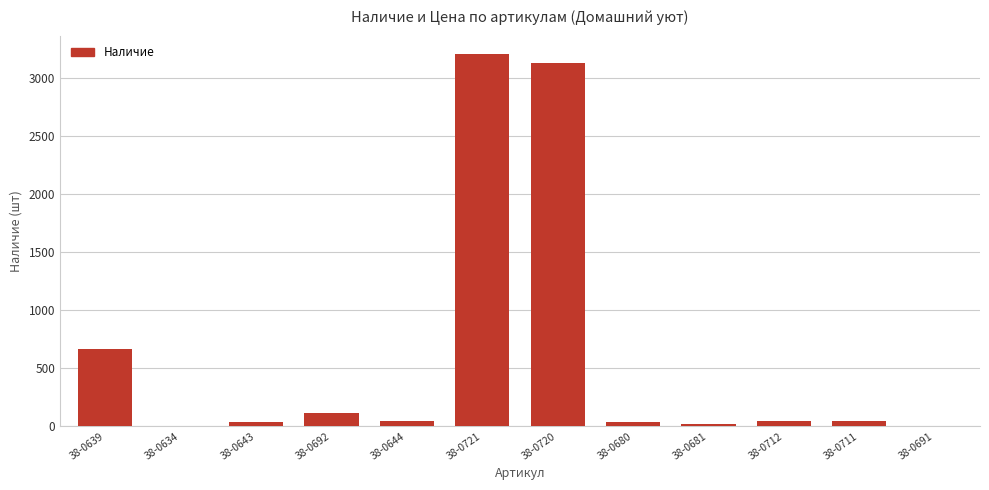

At which label is the value closest to 1605?

38-0639